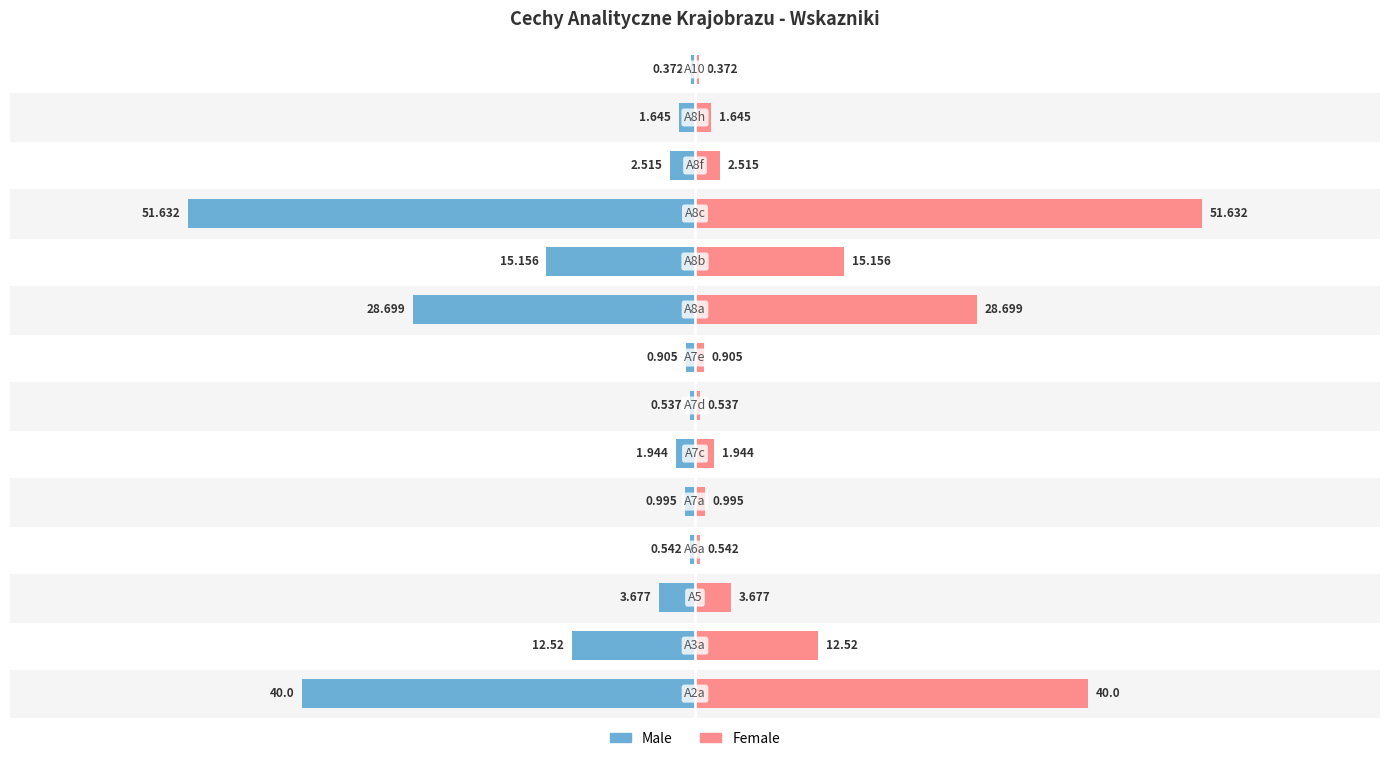

How many values in the Female series exceed 2?

7